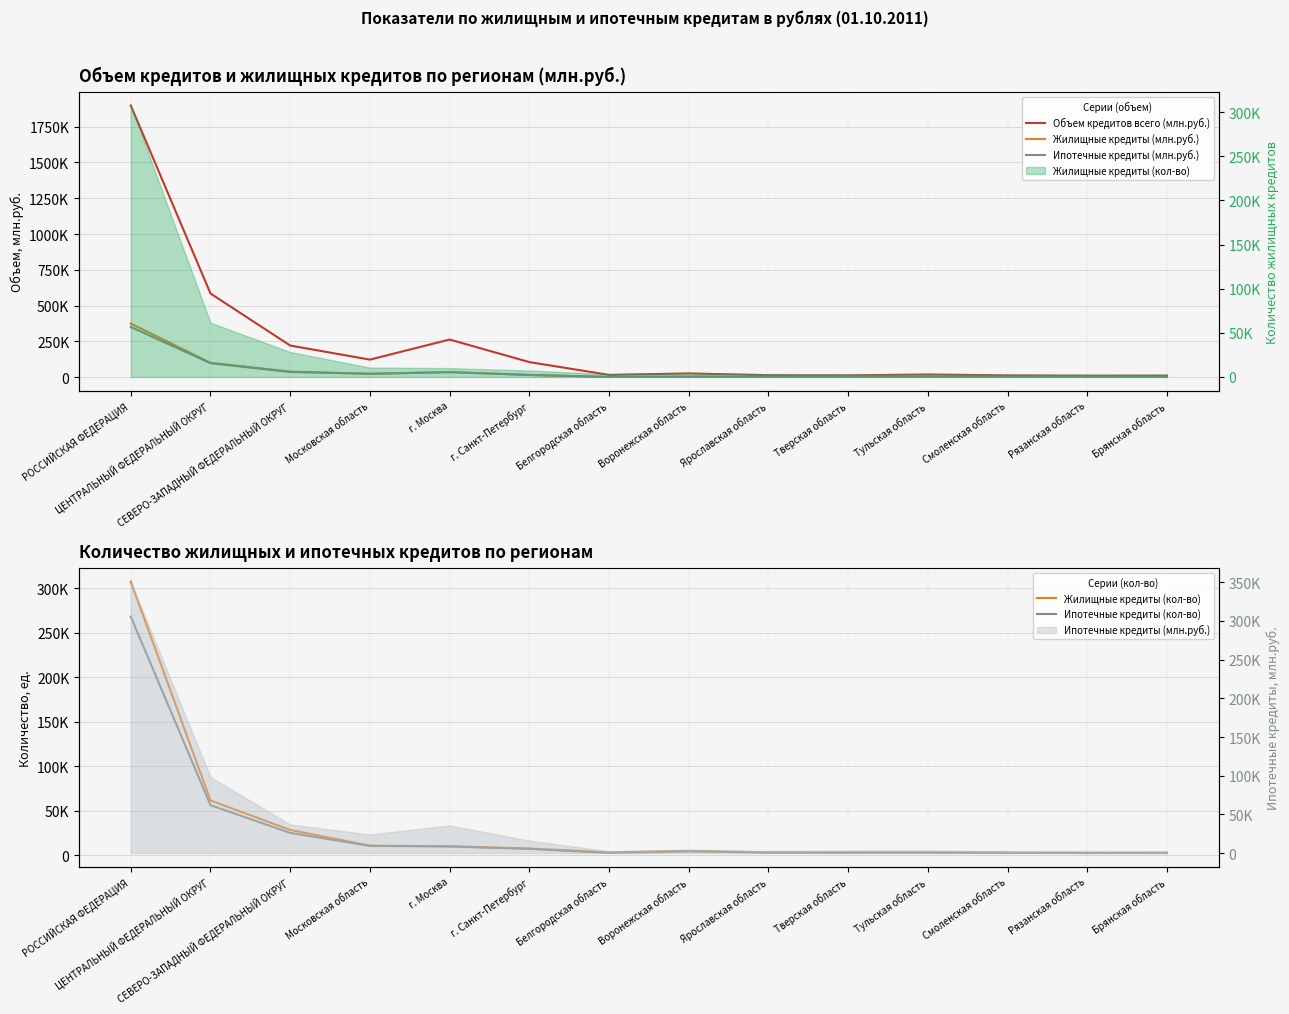

What is the difference between the second highest and second lowest values in the Жилищные кредиты (кол-во) series?

58817